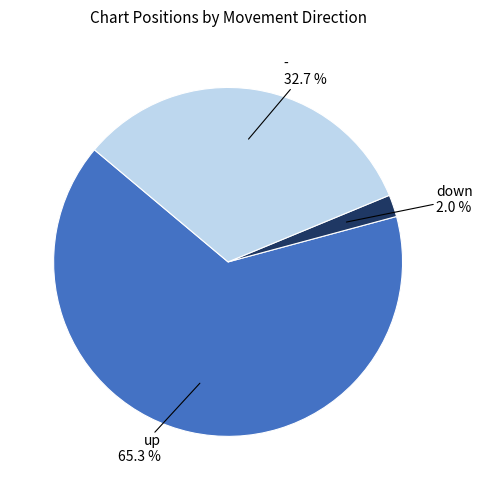

To the nearest percent, what is the difference between the down and up slice percentages?

63%